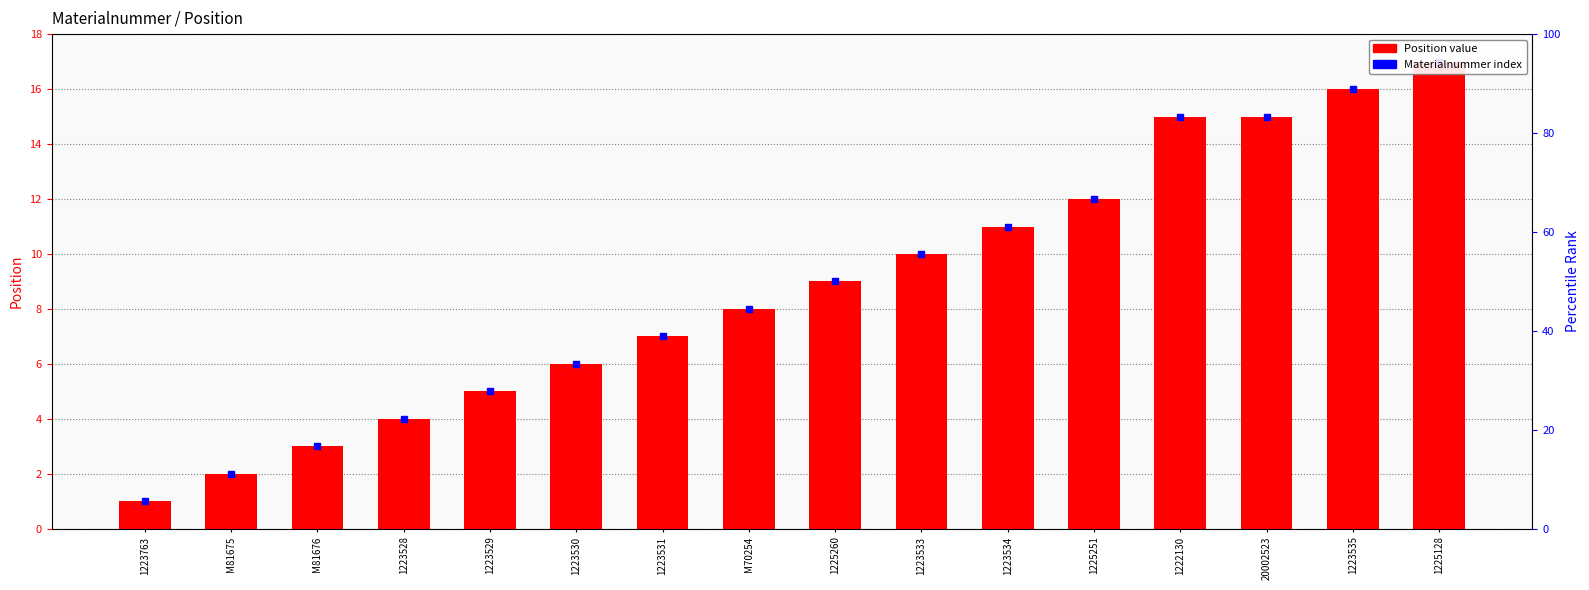

At which category does the chart reach its peak across all series?

1225128